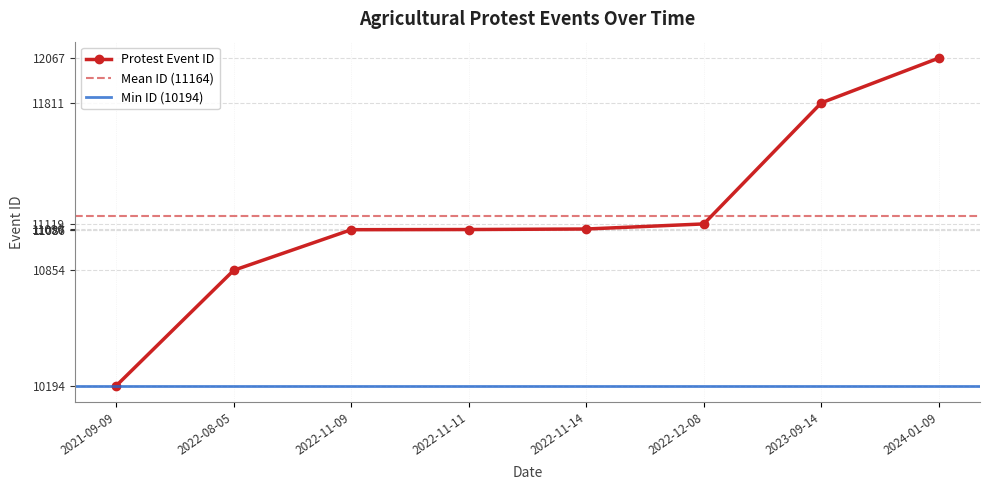

What is the value of the 3rd point from the left?

11086